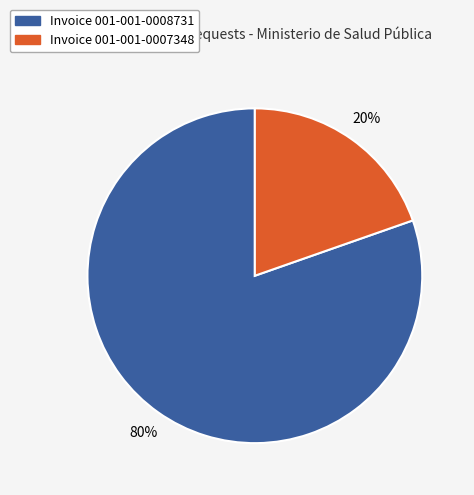

Is there a majority slice in this chart?

Yes